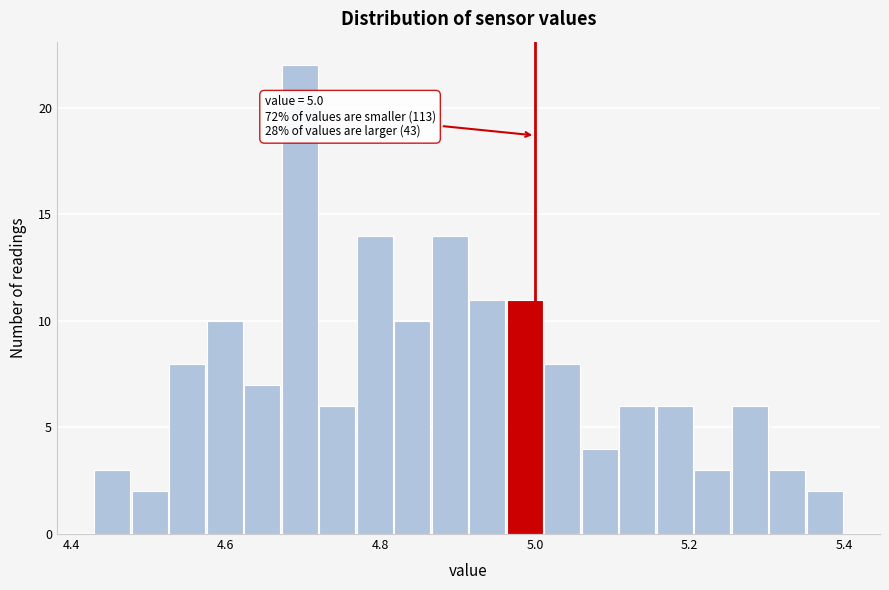

Around what value on the x-axis is the tallest bar? Give the approximate position of its centre, as read against the axis.

4.70